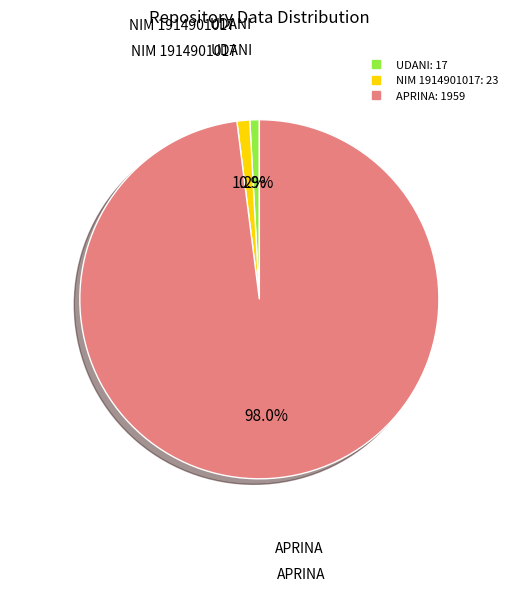

Which has a higher value, APRINA or NIM 1914901017?

APRINA